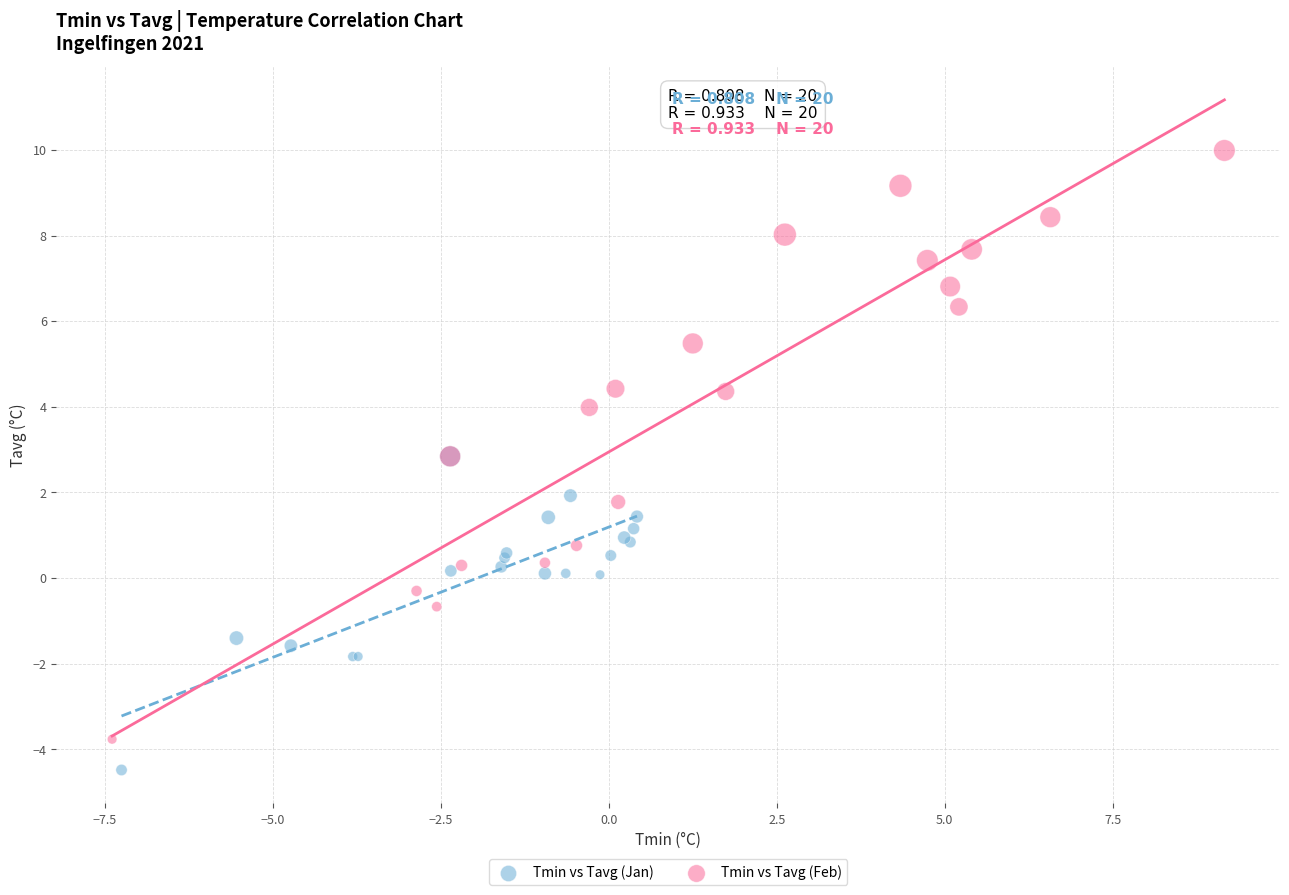

Which series reaches the minimum Y coordinate?

Tmin vs Tavg (Jan)